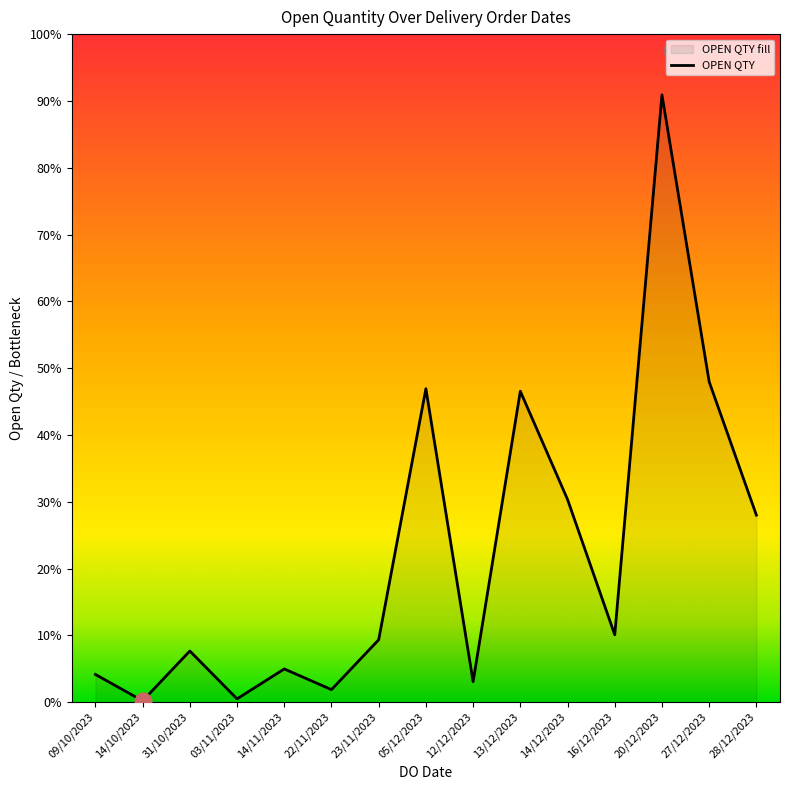

Where is the first local maximum?

31/10/2023